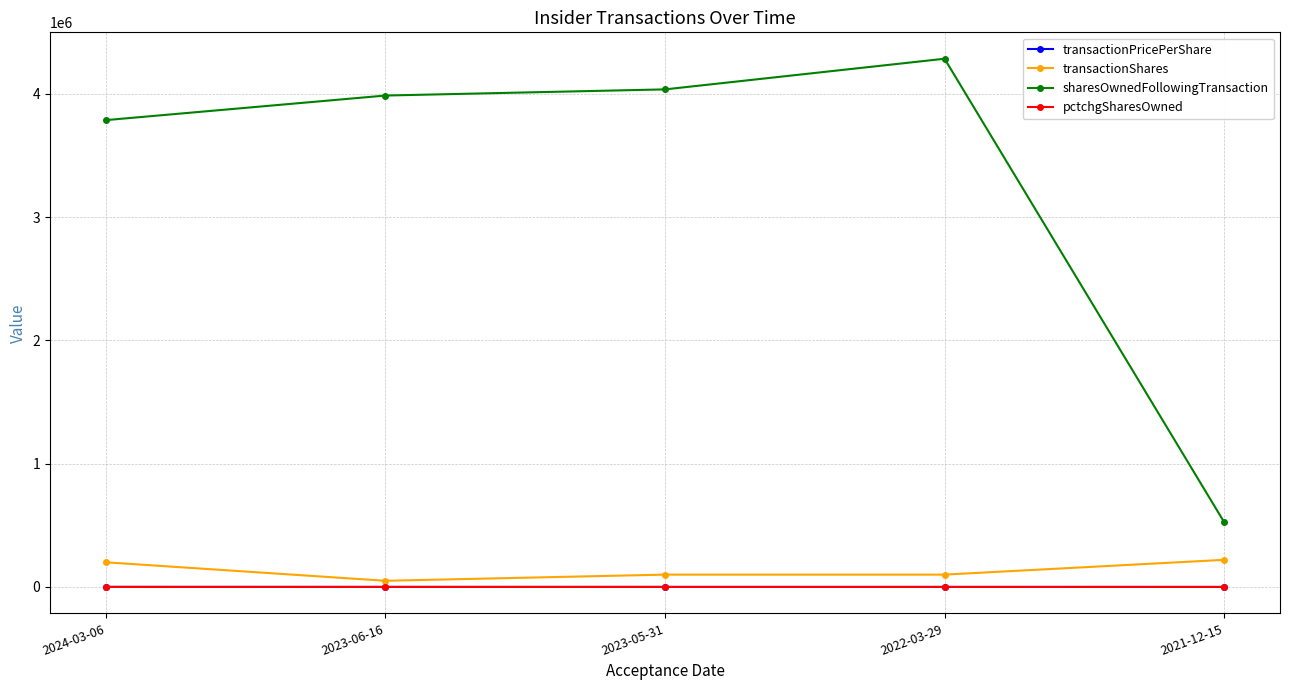

The value of sharesOwnedFollowingTransaction at 2024-03-06 is 3787612.0. True or false?

True